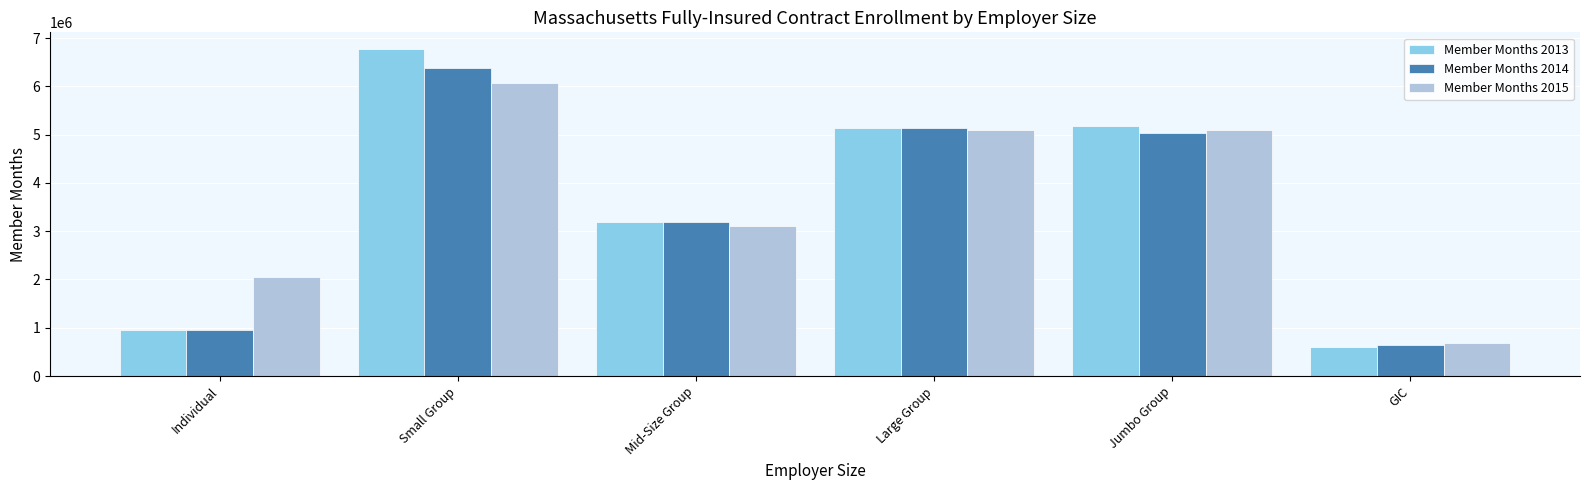

Count the number of categories in the chart.

6